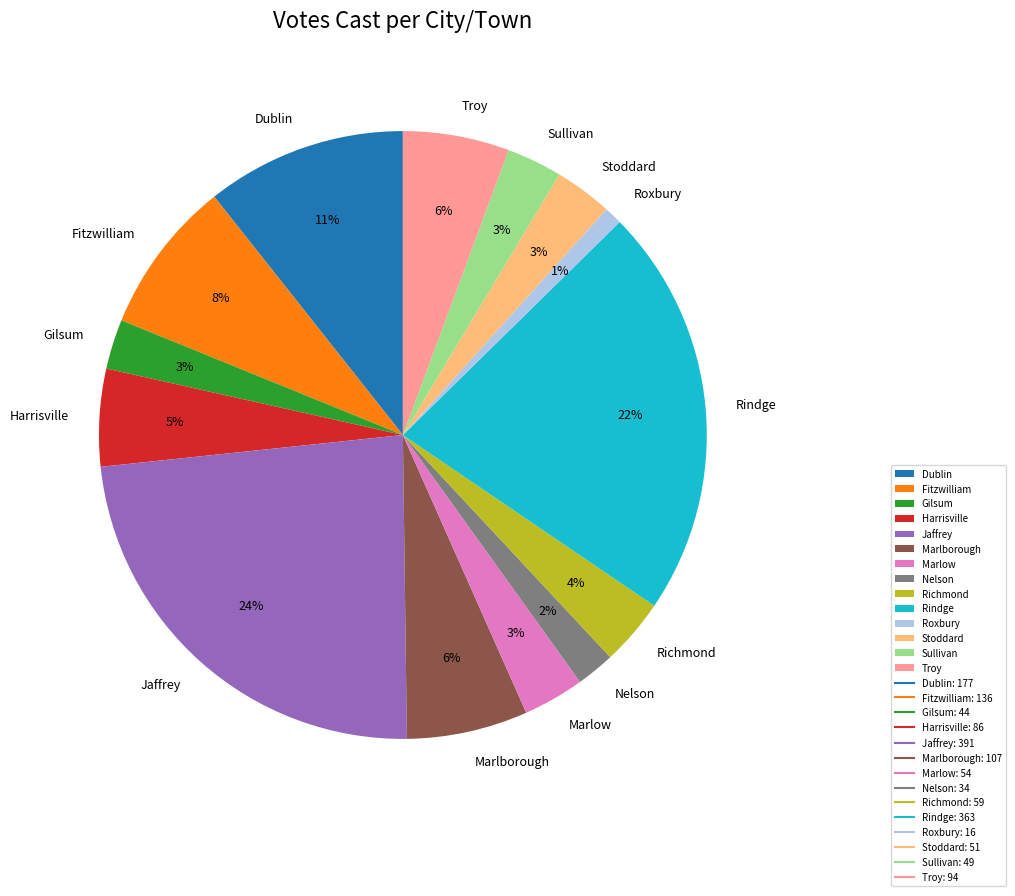

Does any single category account for the majority?

No